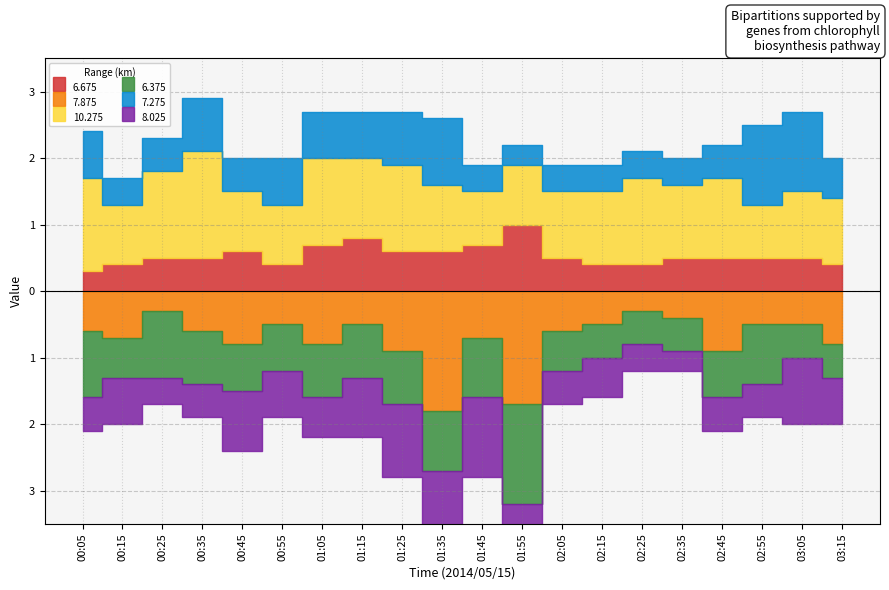

True or false: 7.275 and 7.875 cross at least once.

True